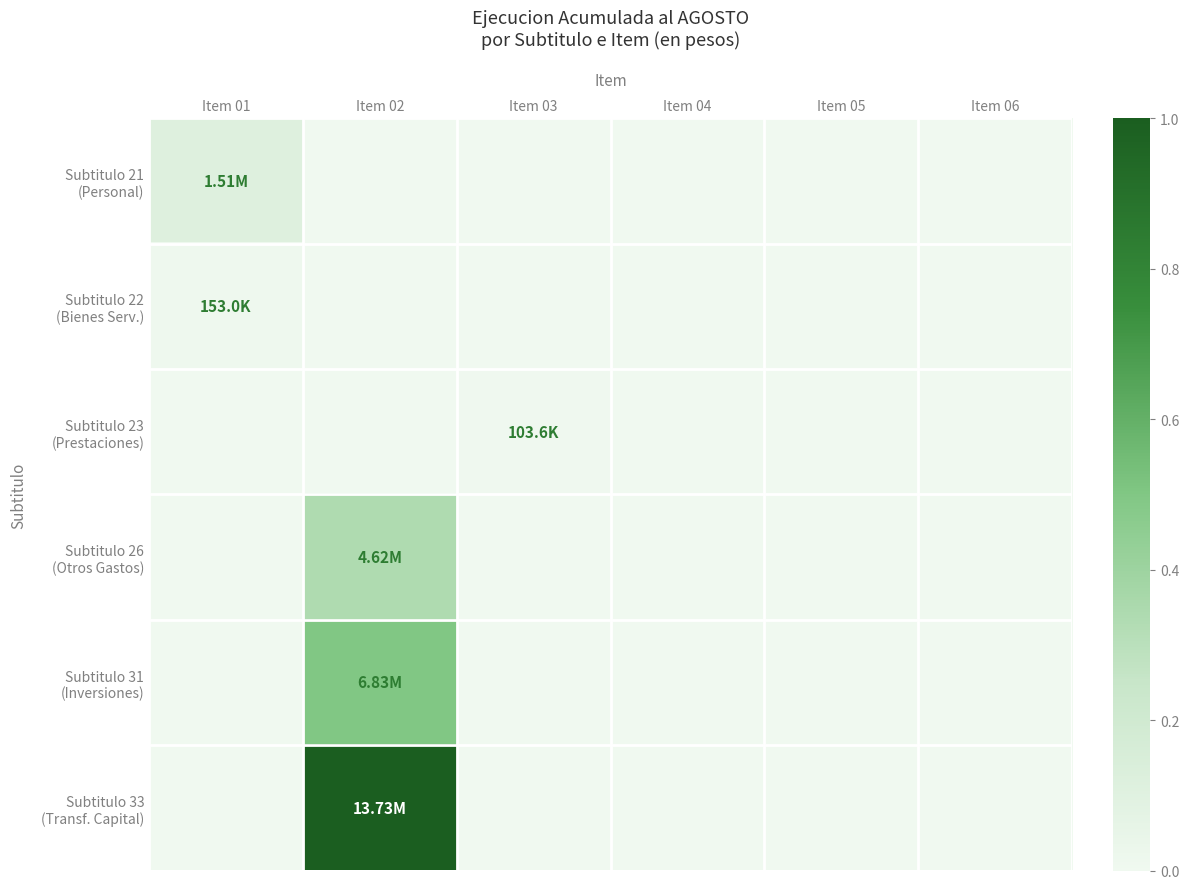

The value of Subtitulo 33 (Transf. Capital) at Item 02 is 0.4. True or false?

False